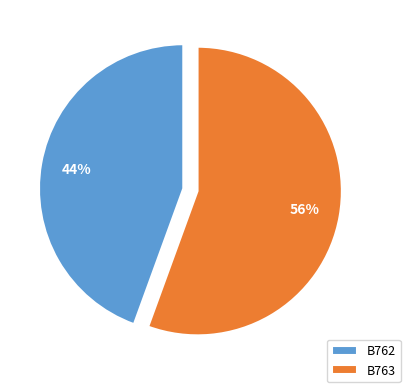

Does B763 represent more than half of the total?

Yes